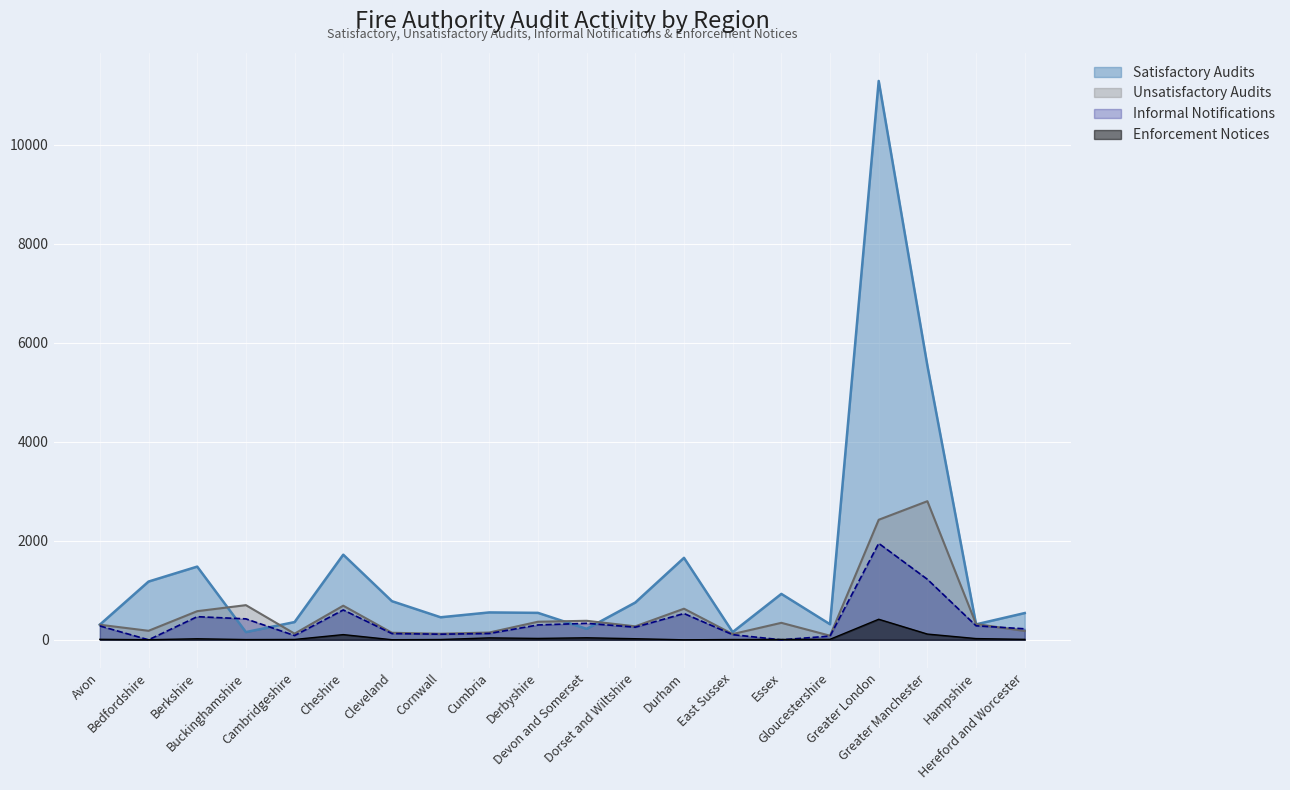

What is the sum of all Satisfactory Audits values?

29225